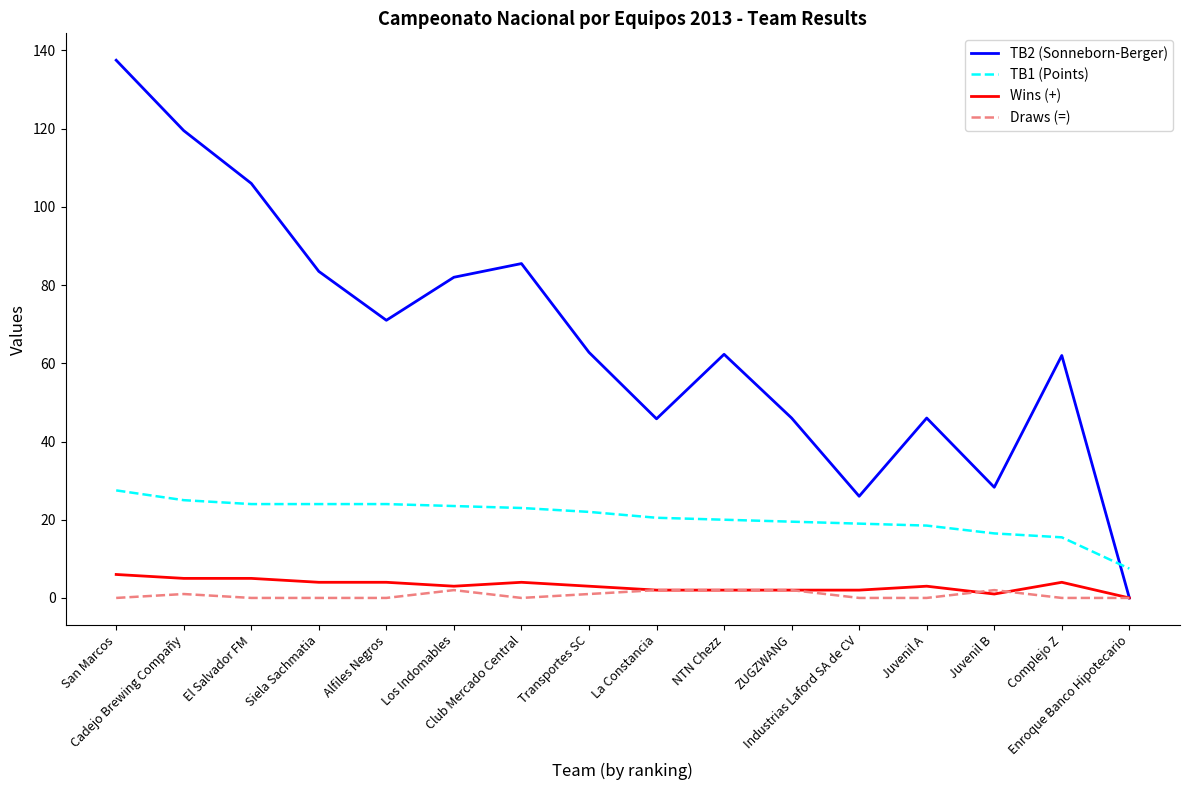

Which series has the largest range (max minus min)?

TB2 (Sonneborn-Berger)